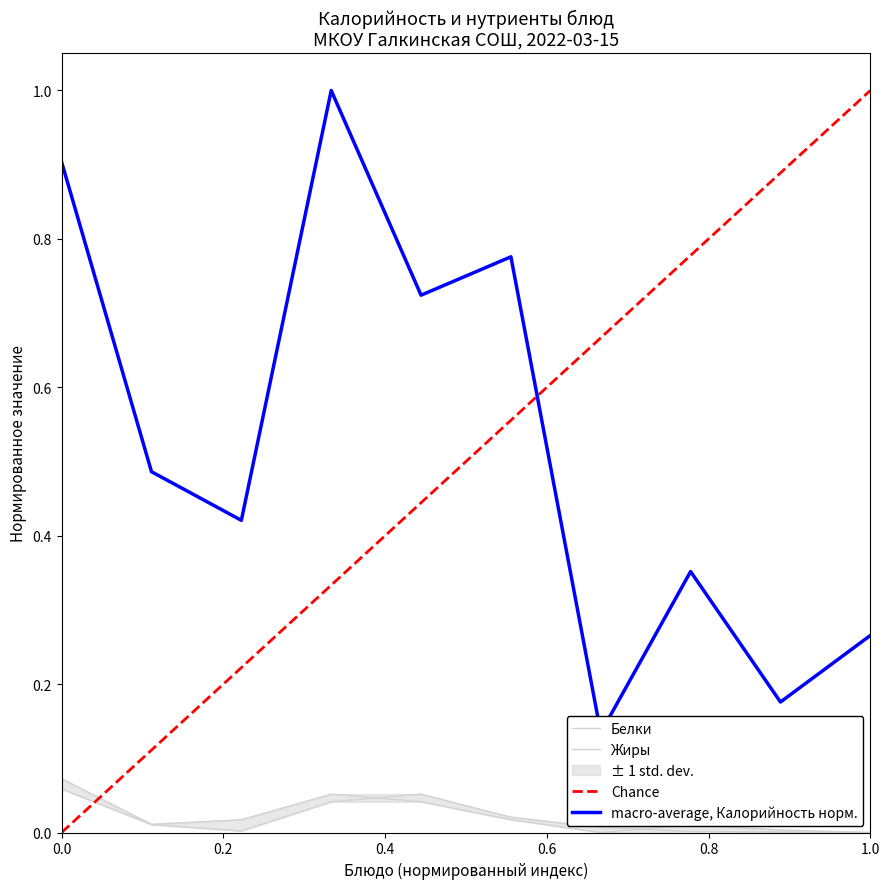

Which series has the largest total across all categories?

Калорийность